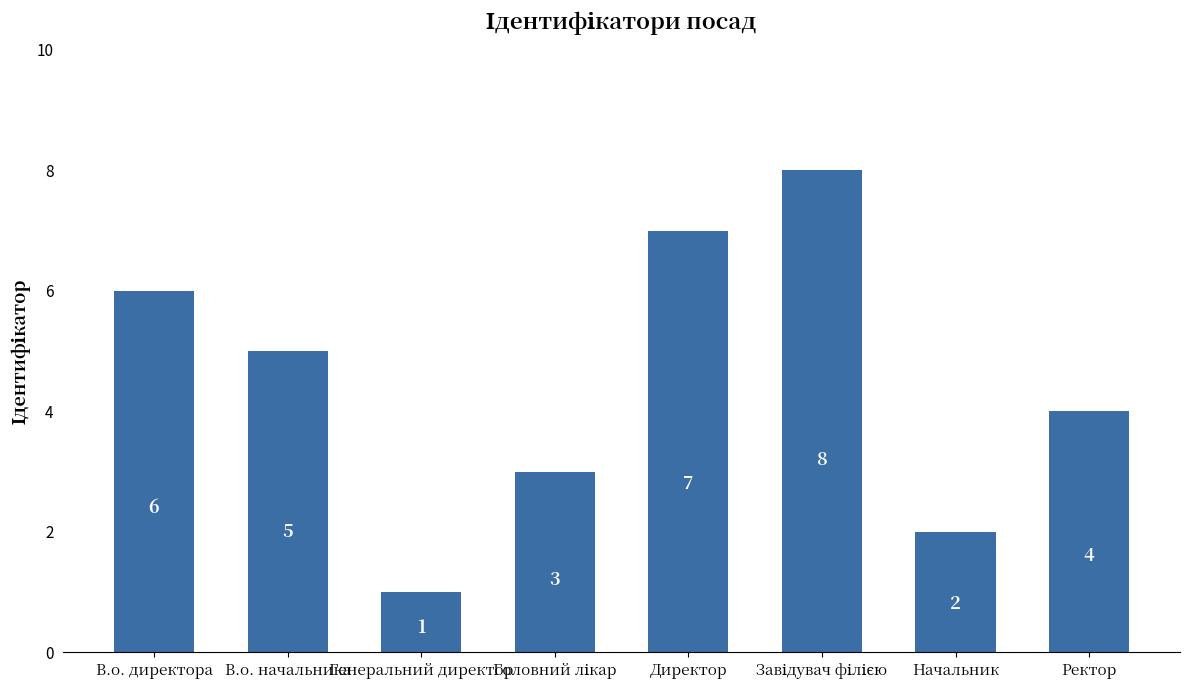

What is the sum of all values?

36